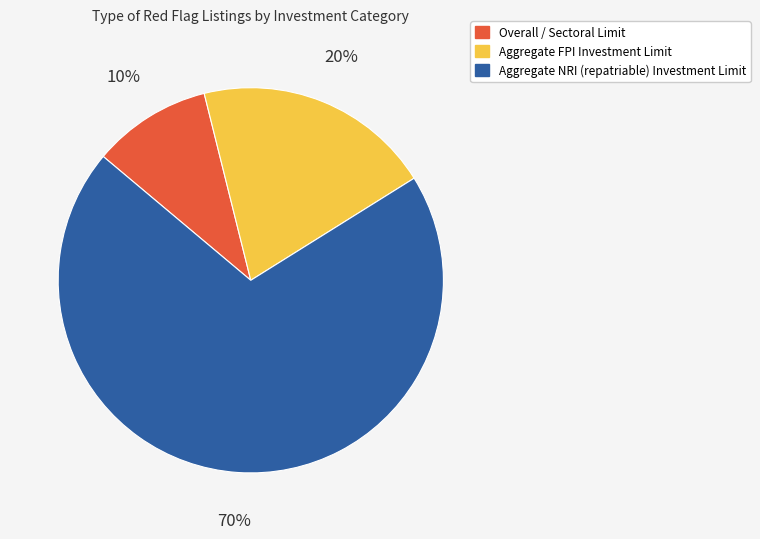

Which slice is the largest?

Aggregate NRI (repatriable) Investment Limit